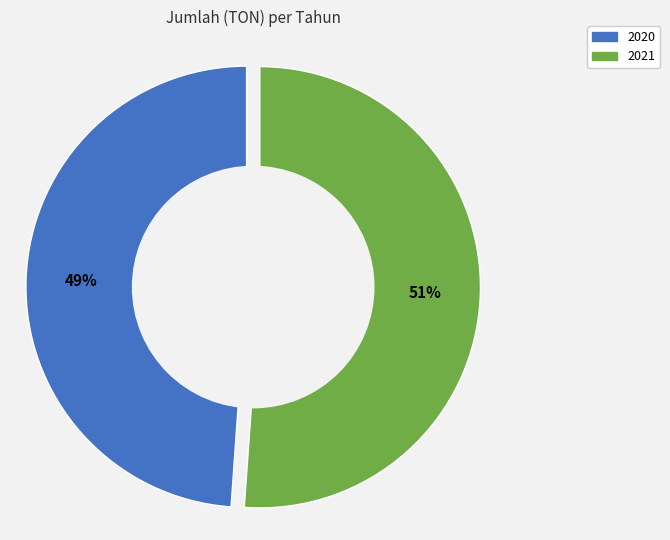

How many segments does this pie chart have?

2